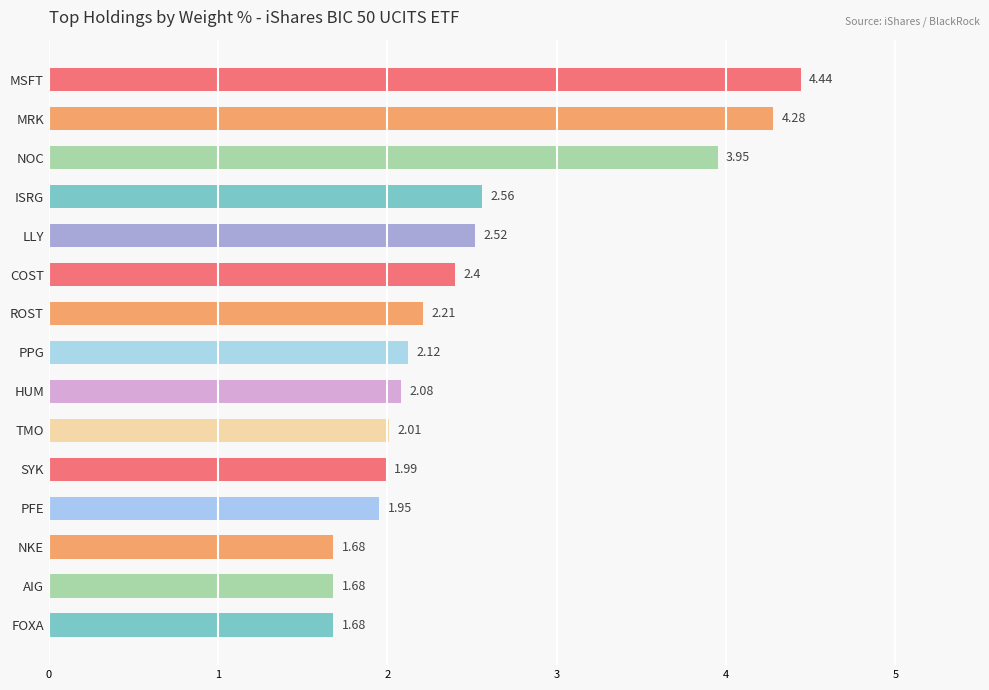

What is the change in value from MRK to ROST?

-2.1